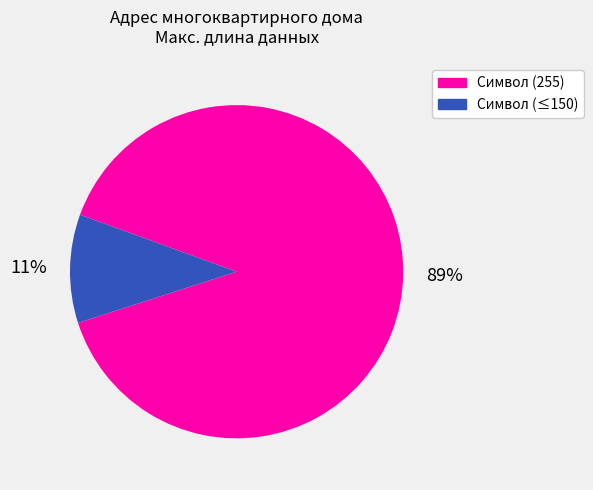

Which category has the biggest portion of the pie?

Символ (255)